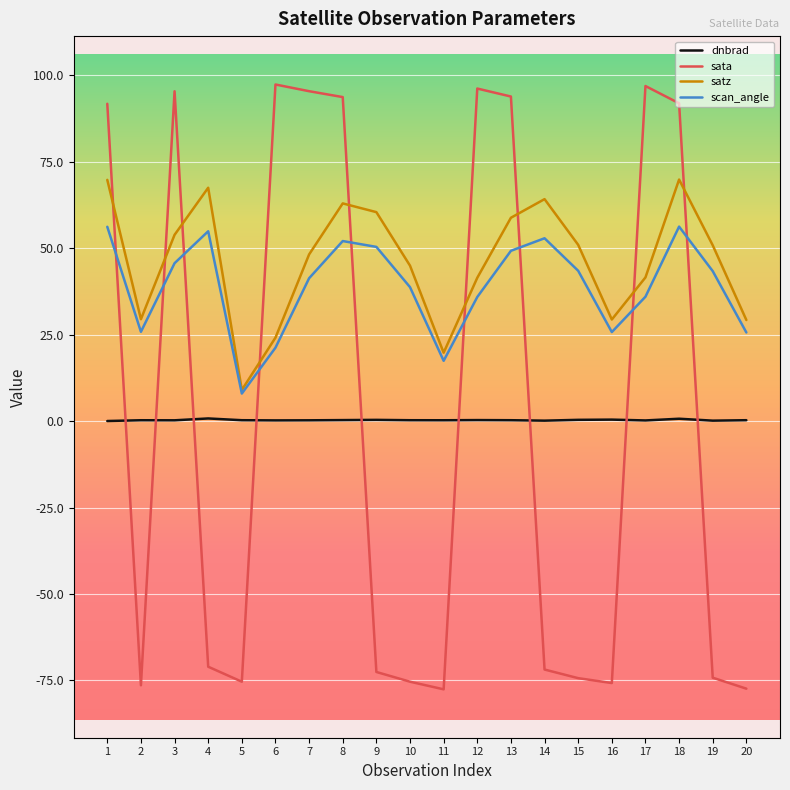

Does the chart display data point markers on the line(s)?

No